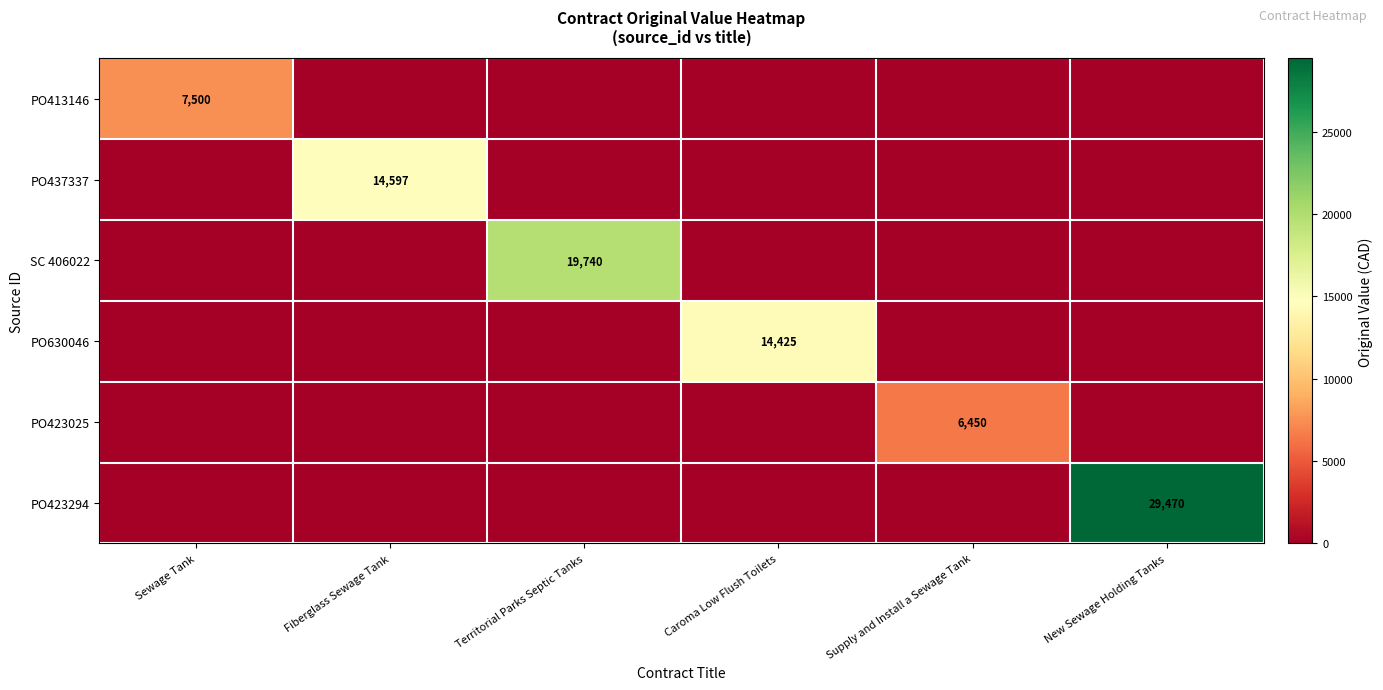

Is the value of SC 406022 at Supply and Install a Sewage Tank greater than the value of PO423025 at Fiberglass Sewage Tank?

No